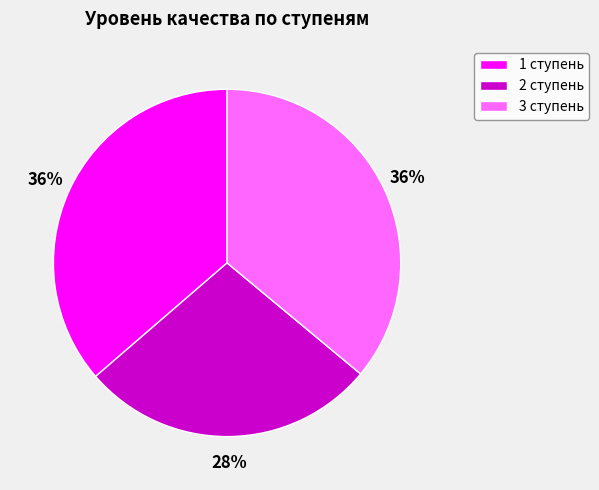

How many segments does this pie chart have?

3